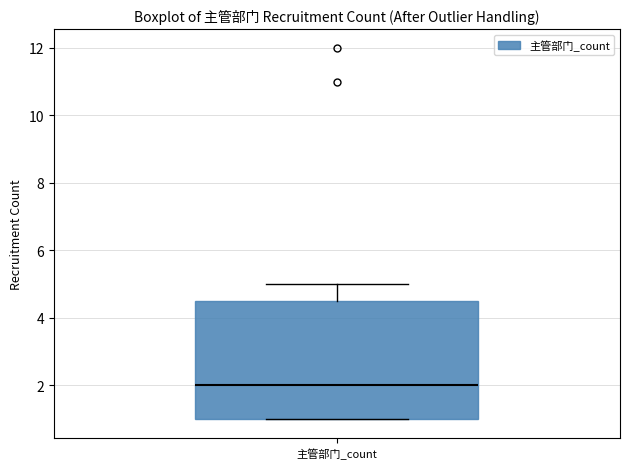

Read this box plot against the y-axis: the position of the median line, the range covered by the box, and the ends of both whiskers. The values are not printed on the chart, so give them approximately, as read against the axis.

median 2.0, box 1.0 to 4.6, whiskers 1.0 to 5.0